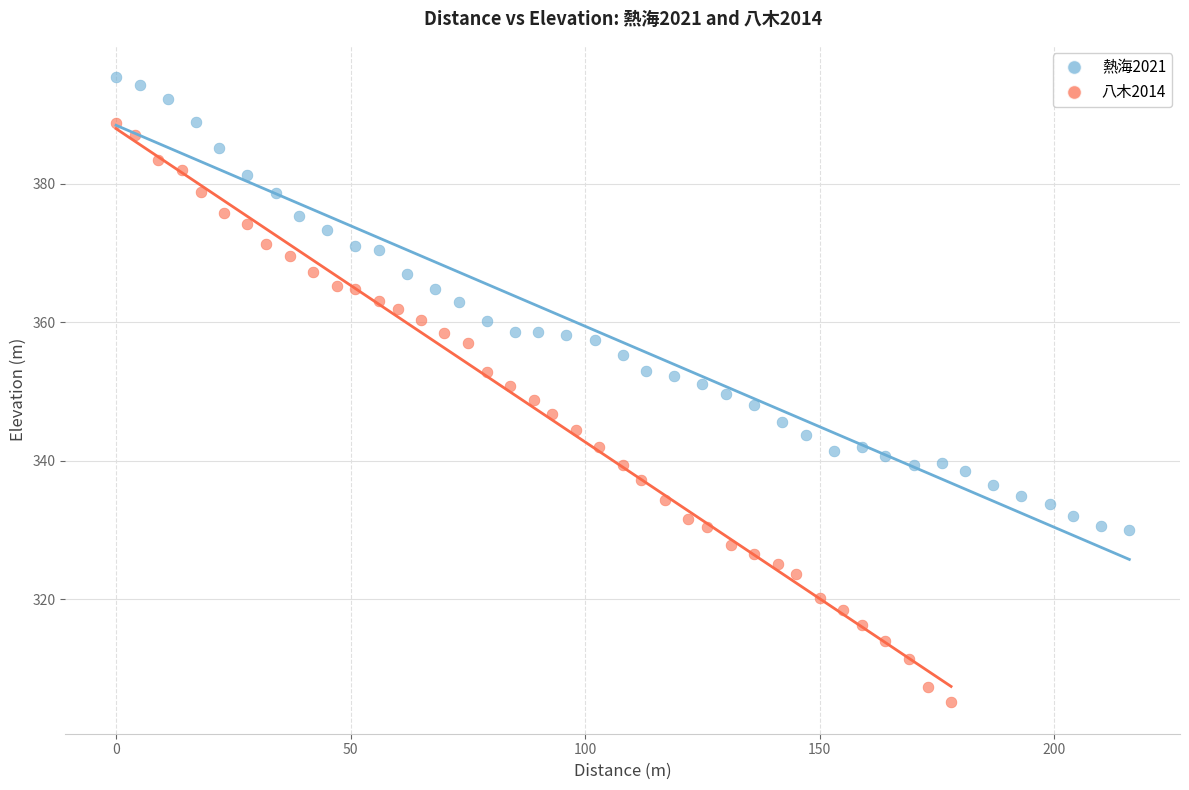

Which series contains the lowest Y value?

八木2014